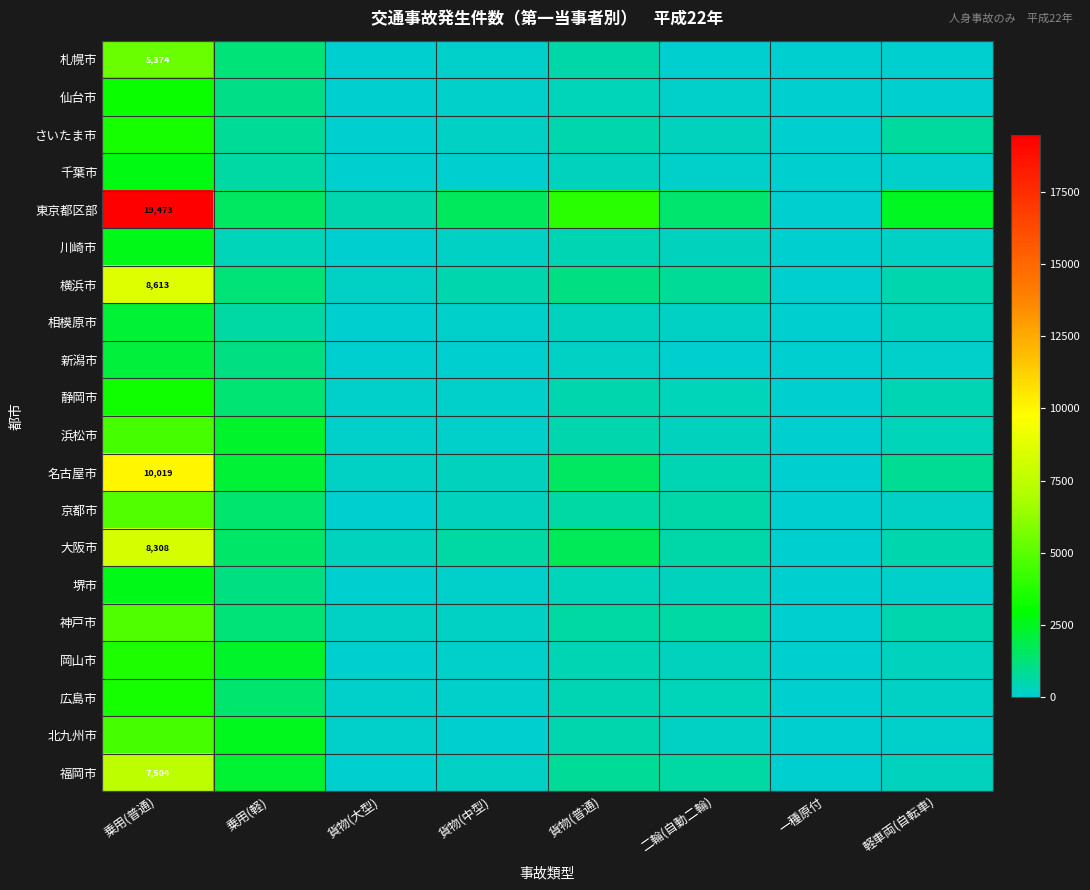

Is the value of 大阪市 at 乗用(普通) greater than the value of 川崎市 at 乗用(軽)?

Yes